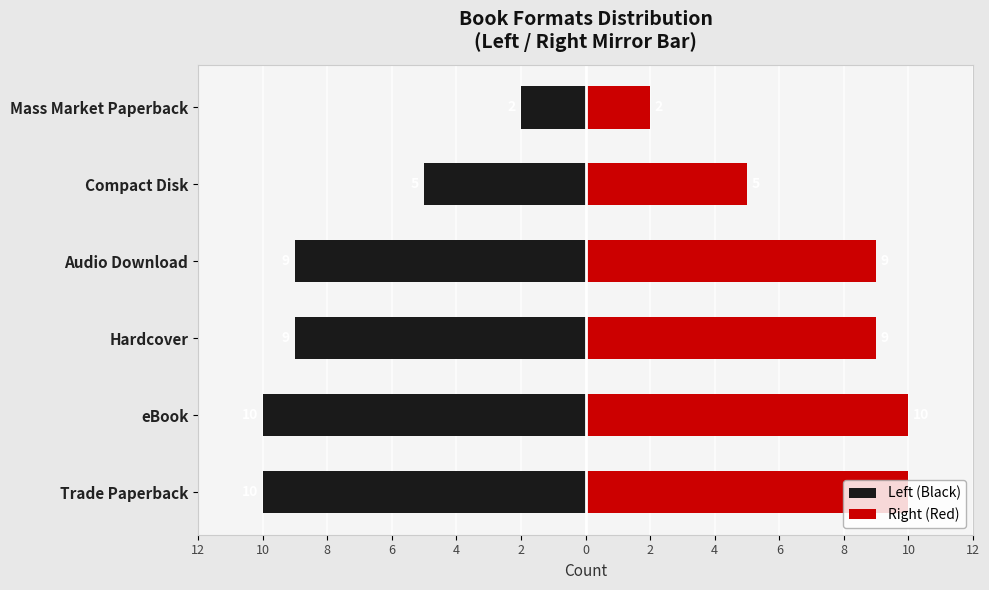

Is the value of Left (Black) at Compact Disk greater than the value of Right (Red) at eBook?

No